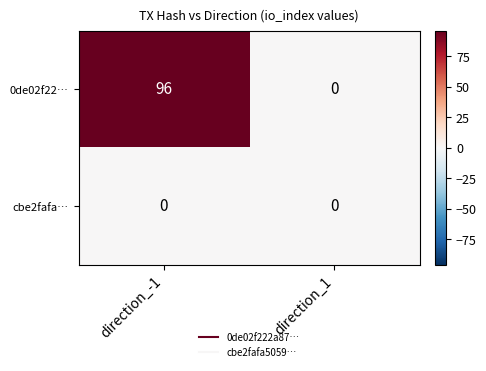

What is the sum of all 0de02f22… values?

96